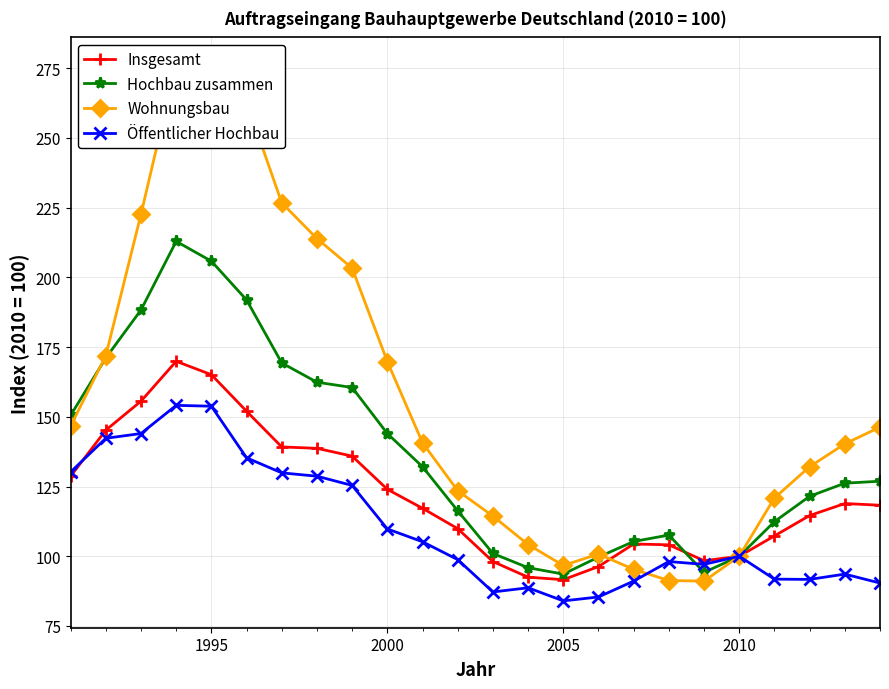

True or false: Insgesamt has more than 1 points higher than both neighbors.

True